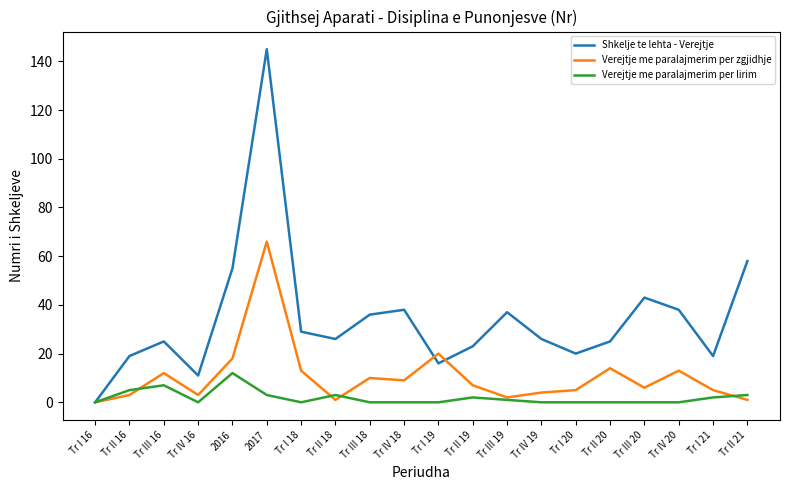

What is the maximum value for Verejtje me paralajmerim per zgjidhje?

66